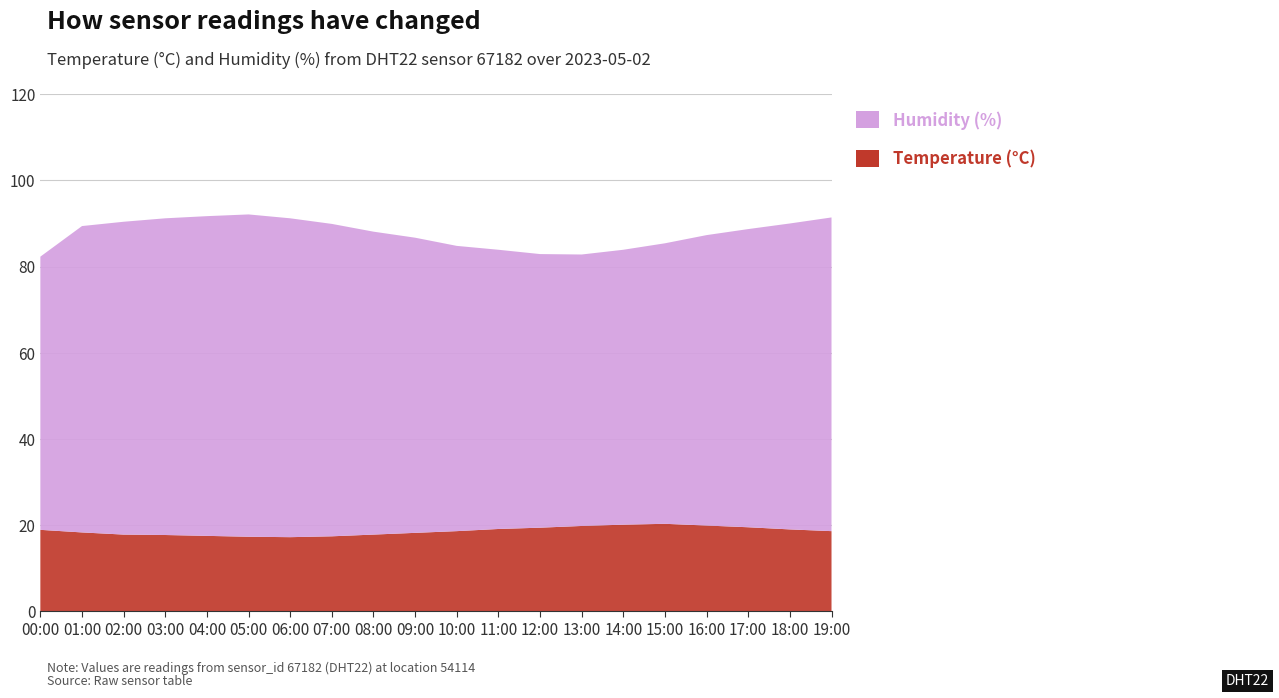

Reading left to right, transcribe all the data shown in this chart.

humidity: 00:00=63.4	01:00=71.1	02:00=72.6	03:00=73.5	04:00=74.2	05:00=74.8	06:00=74.0	07:00=72.5	08:00=70.3	09:00=68.5	10:00=66.2	11:00=64.8	12:00=63.5	13:00=63.0	14:00=63.8	15:00=65.1	16:00=67.4	17:00=69.2	18:00=71.0	19:00=72.8
temperature: 00:00=18.9	01:00=18.3	02:00=17.8	03:00=17.7	04:00=17.5	05:00=17.3	06:00=17.2	07:00=17.4	08:00=17.8	09:00=18.2	10:00=18.6	11:00=19.1	12:00=19.4	13:00=19.8	14:00=20.1	15:00=20.3	16:00=19.9	17:00=19.5	18:00=19.0	19:00=18.6